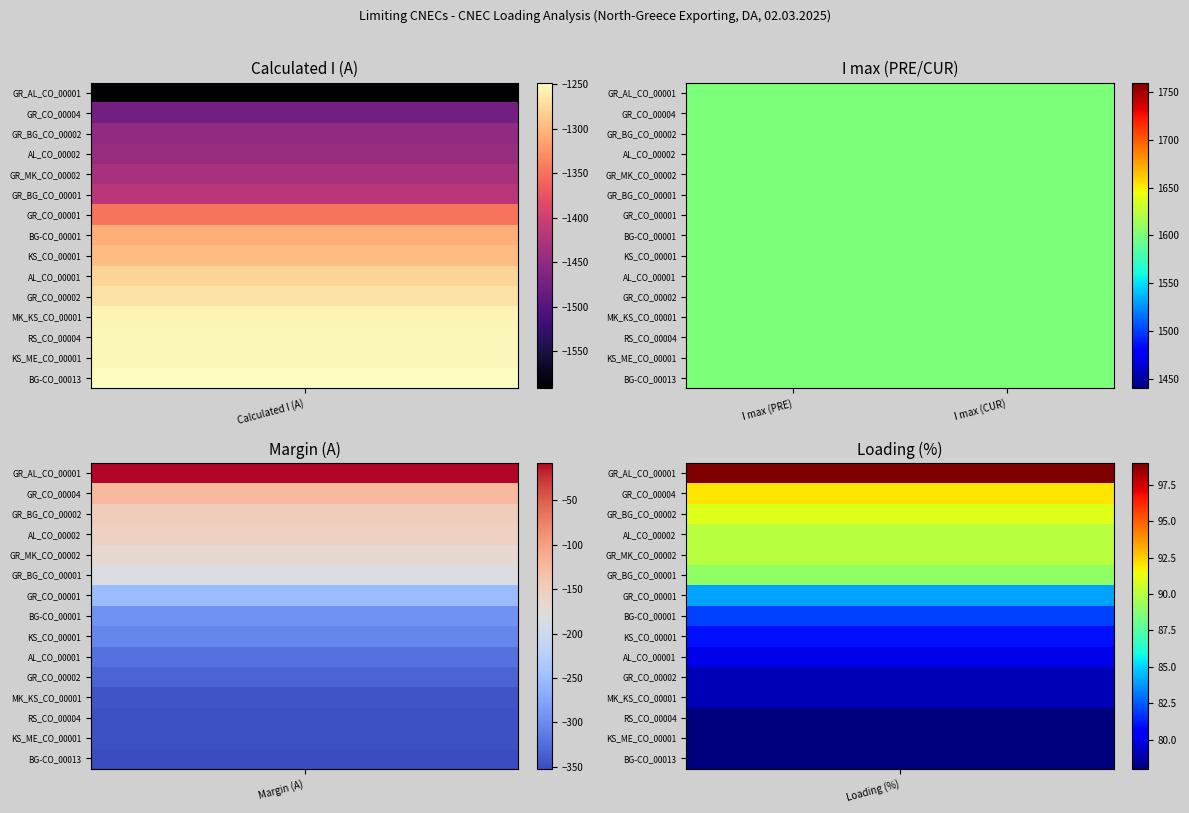

The value of GR_MK_CO_00002 at 1 is 1600. True or false?

True